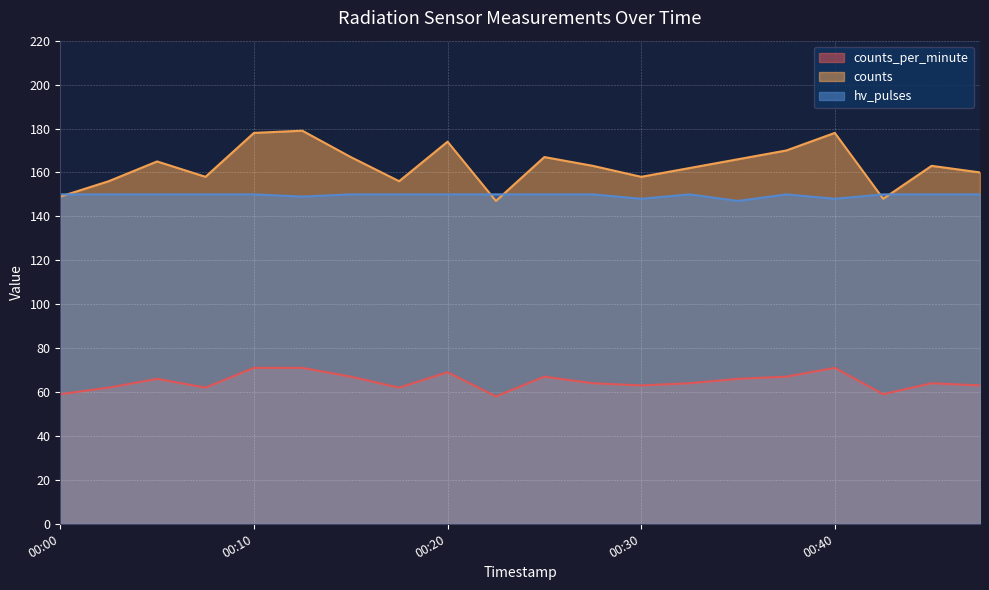

Which label corresponds to the smallest value in the chart?

00:22